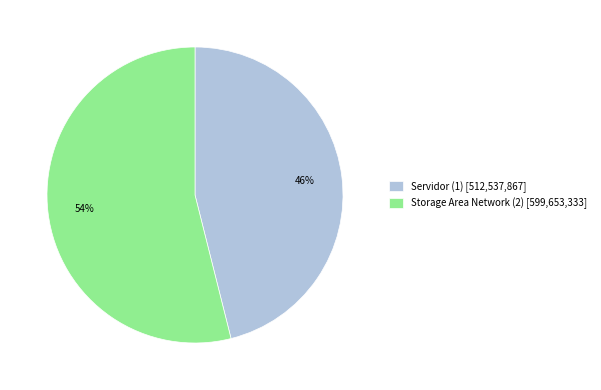

Which slice is the largest?

Storage Area Network (2)